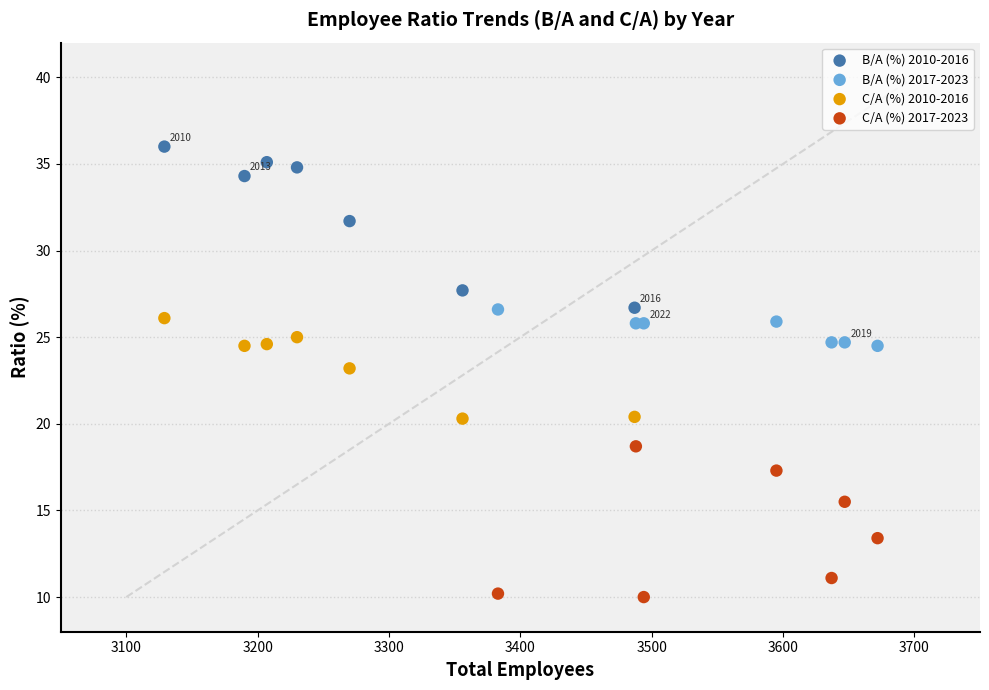

Which series reaches the minimum Y coordinate?

C/A (%) 2017-2023